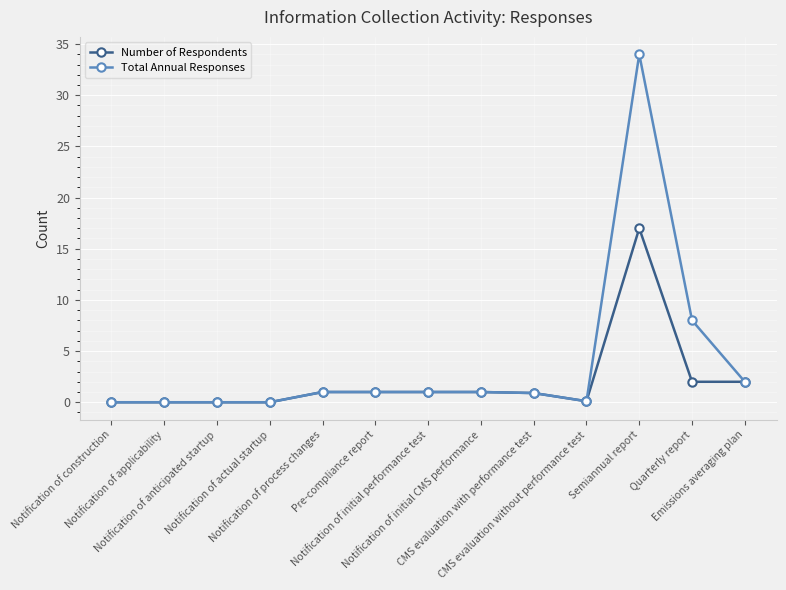

Which series has the largest range (max minus min)?

Total Annual Responses